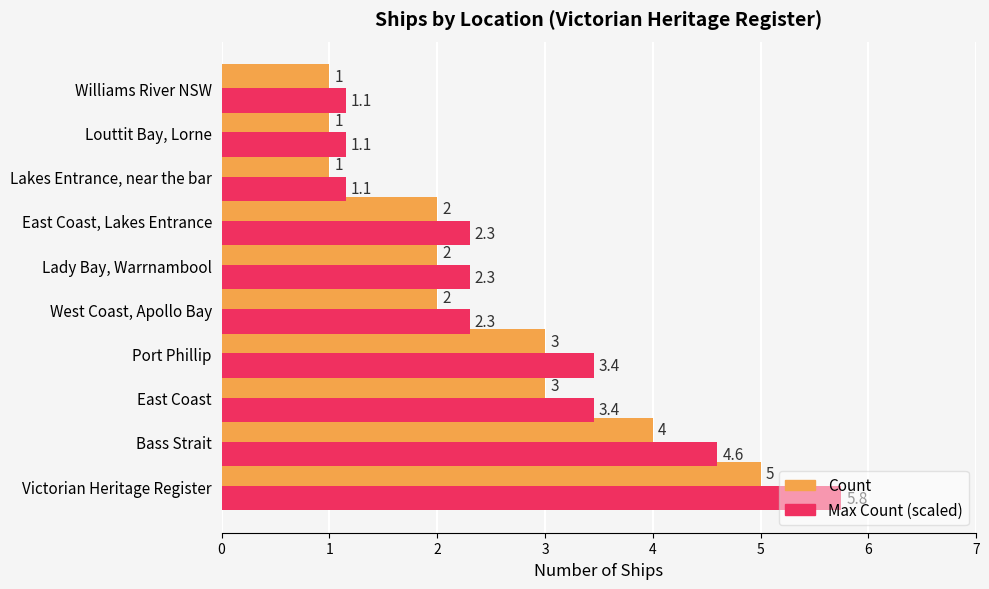

Rank the series by their maximum value, from lowest to highest.

Count, Max Count (scaled)